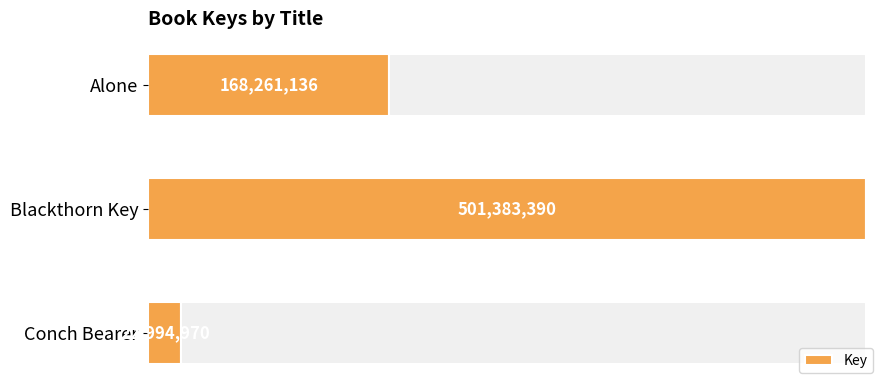

What is the average value?

230879832